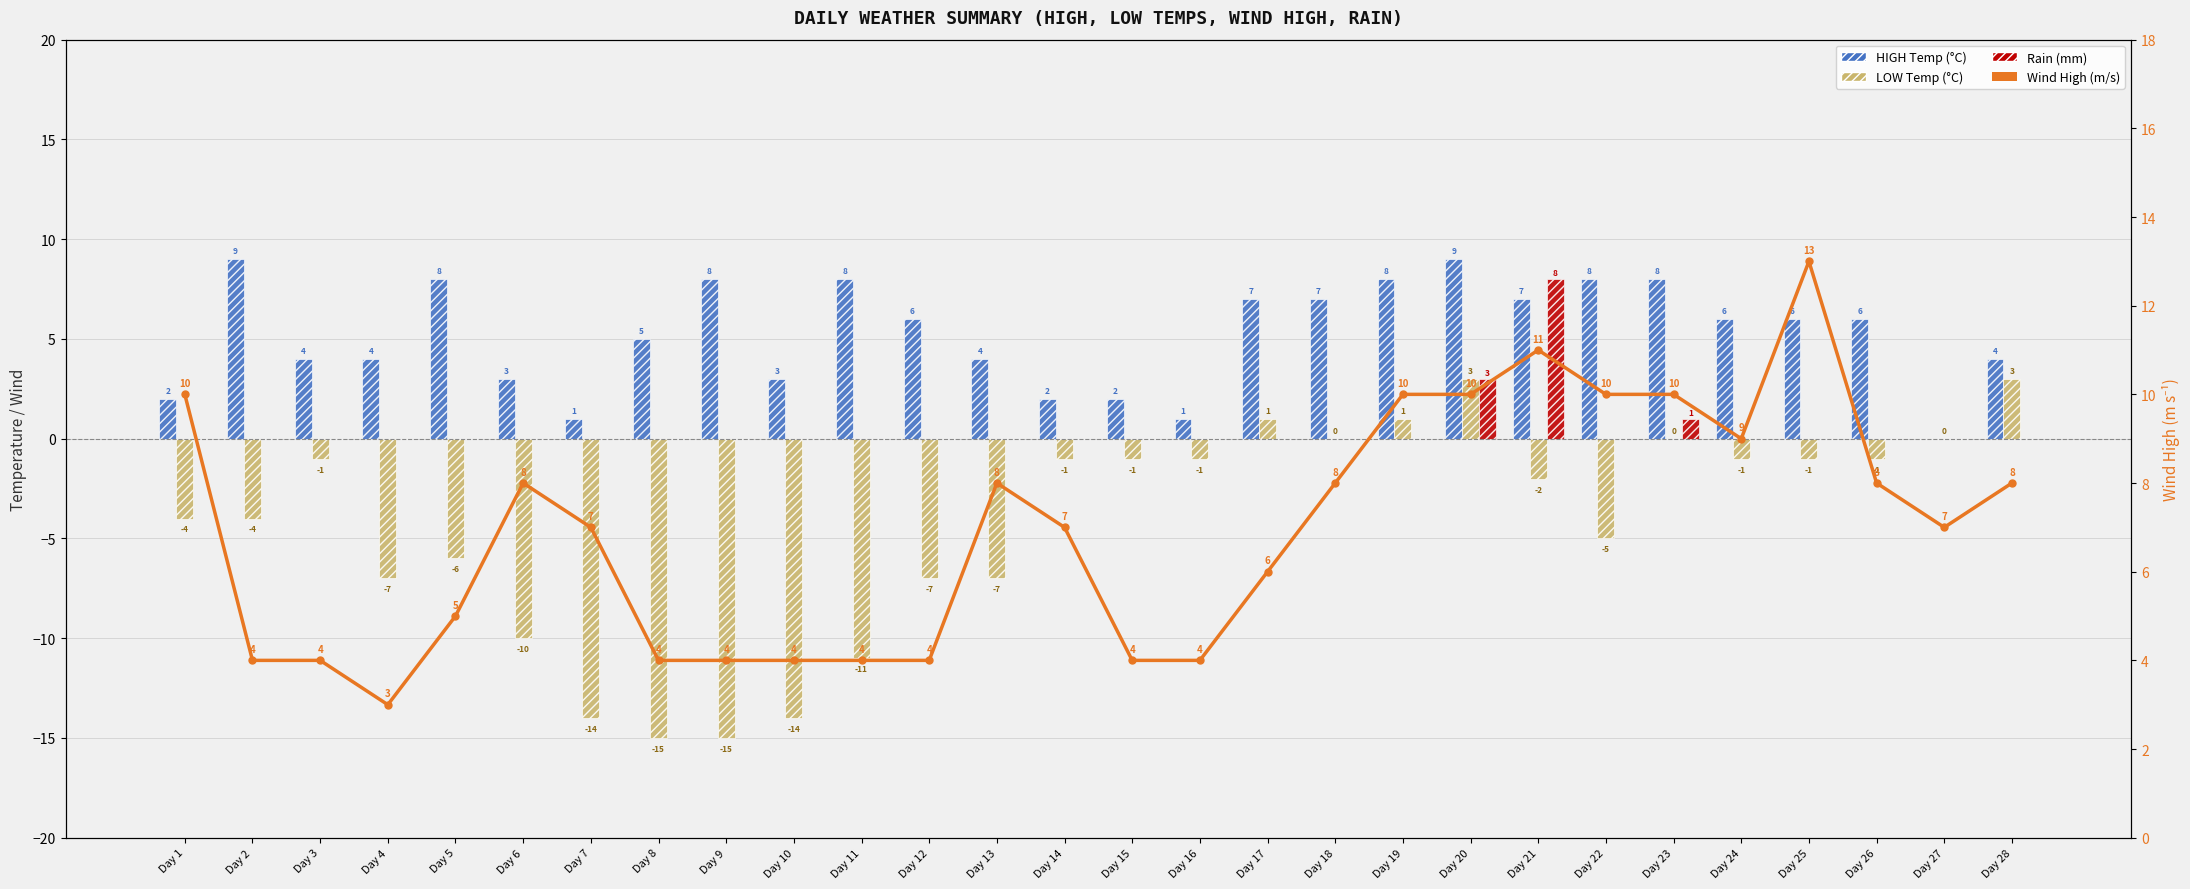

The LOW Temp (°C) series shows -1 at Day 14. True or false?

True